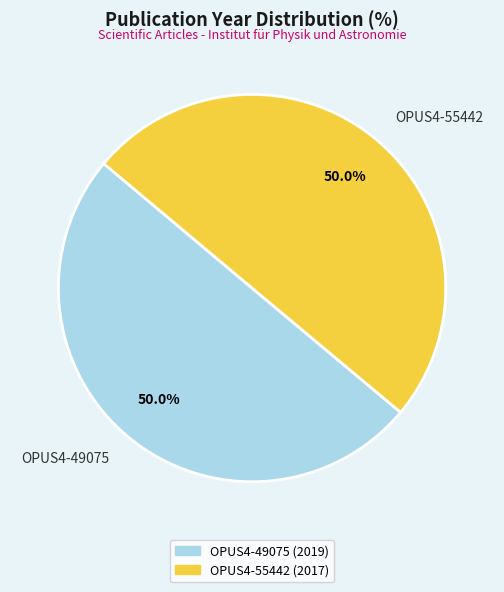

How many segments does this pie chart have?

2